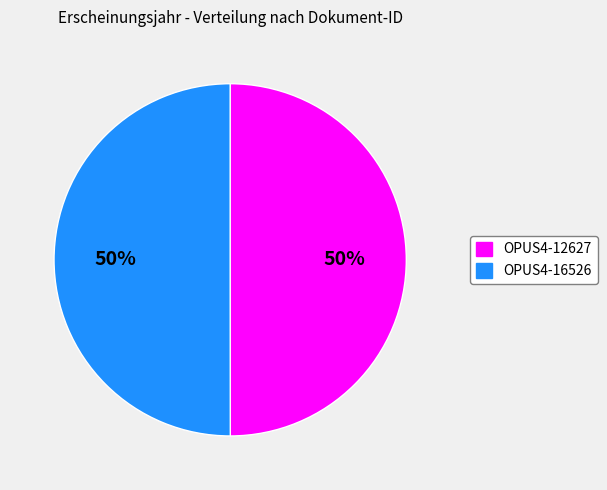

How many slices are in this pie chart?

2